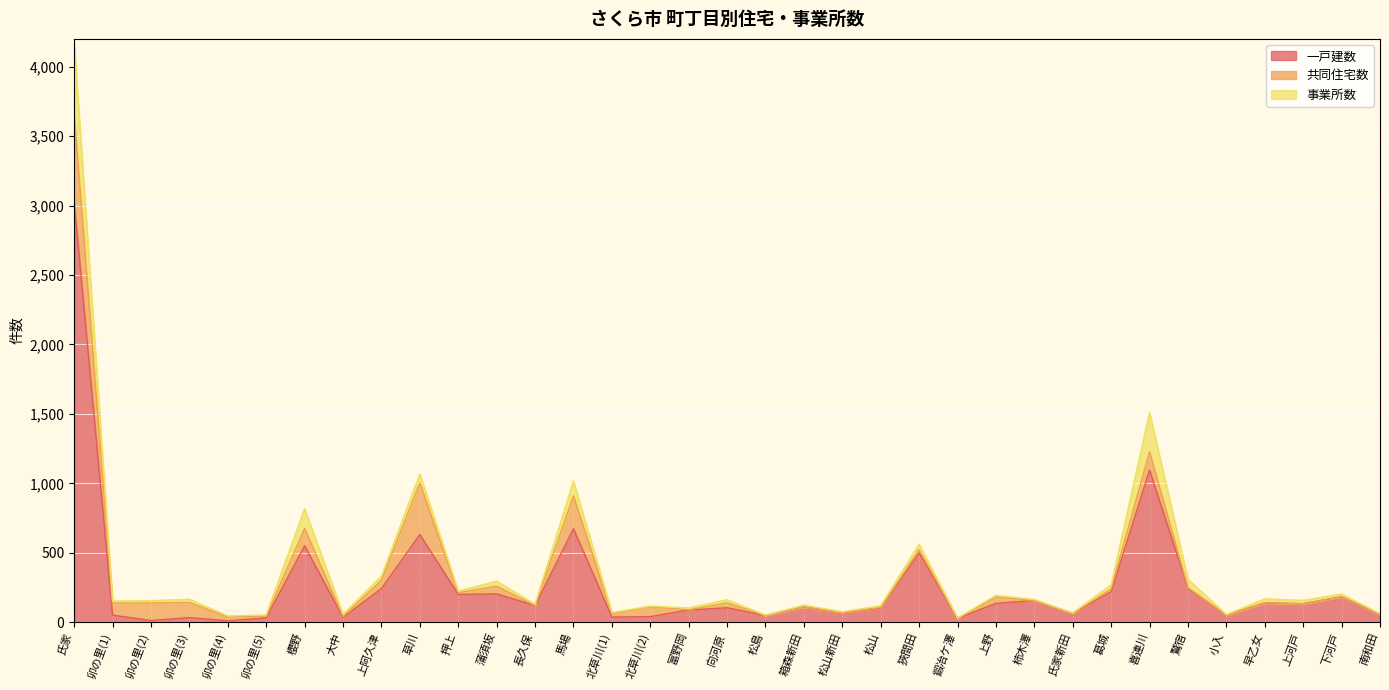

What is the difference between the highest and lowest values at 松島?

48